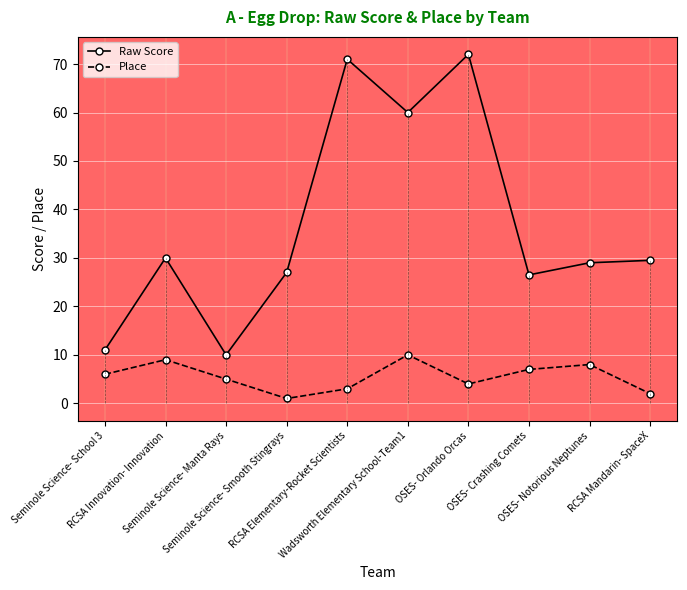

What is the difference between the highest and lowest values at RCSA Mandarin- SpaceX?

27.5